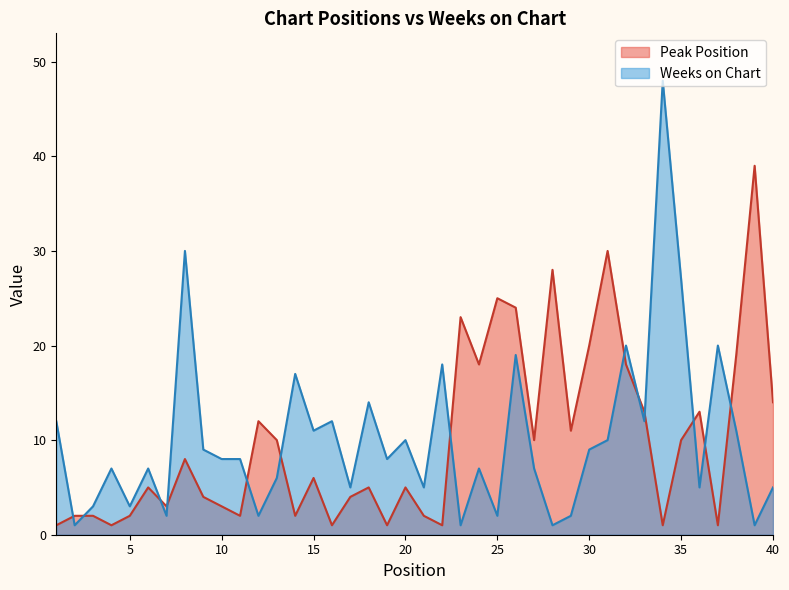

In Weeks on Chart, how many points are lower than both neighbors (excluding endpoints)?

14